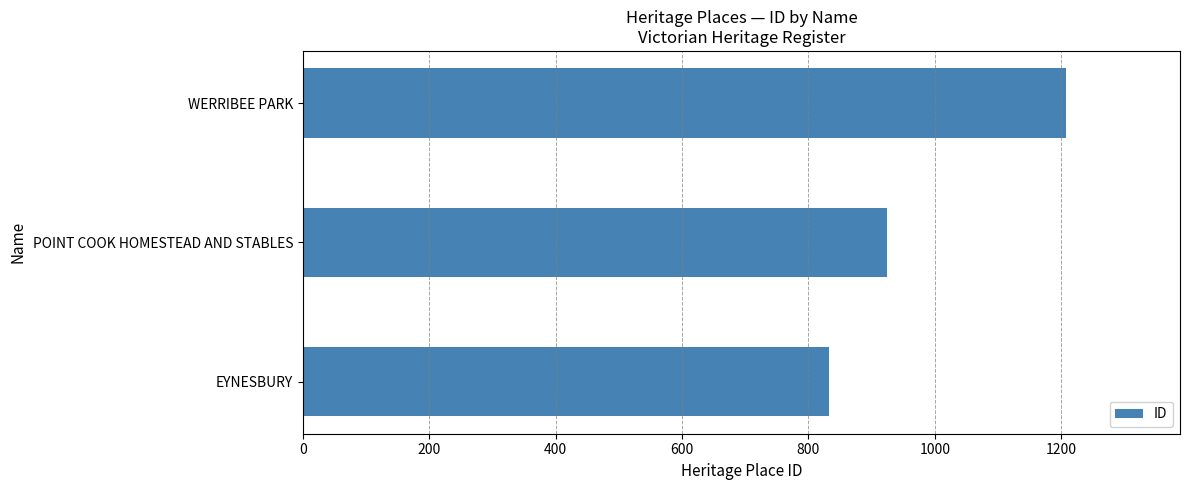

What is the maximum value shown in the chart?

1207